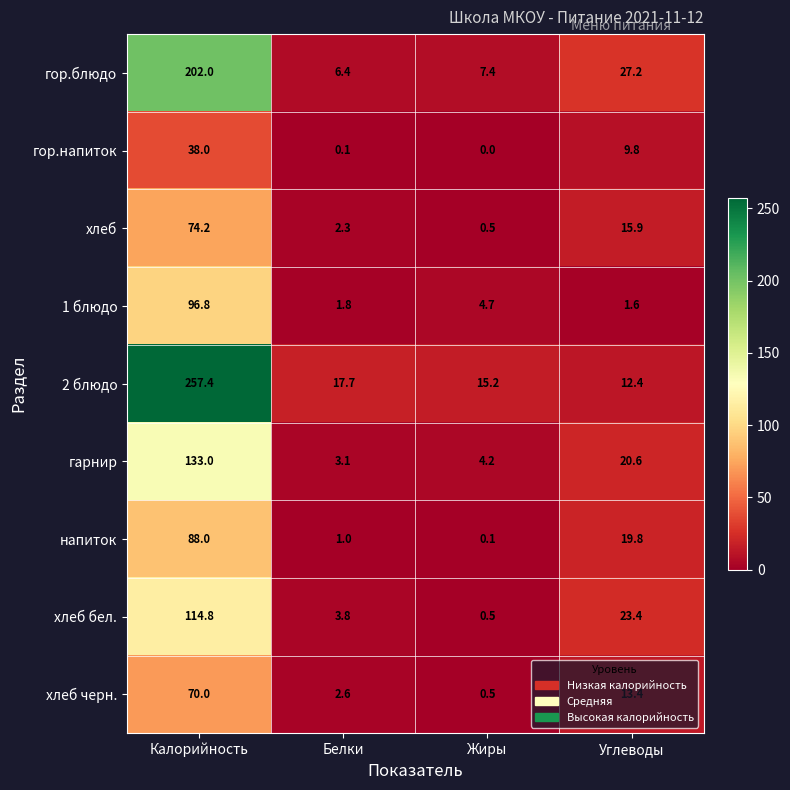

Which series has the widest spread of values?

2 блюдо